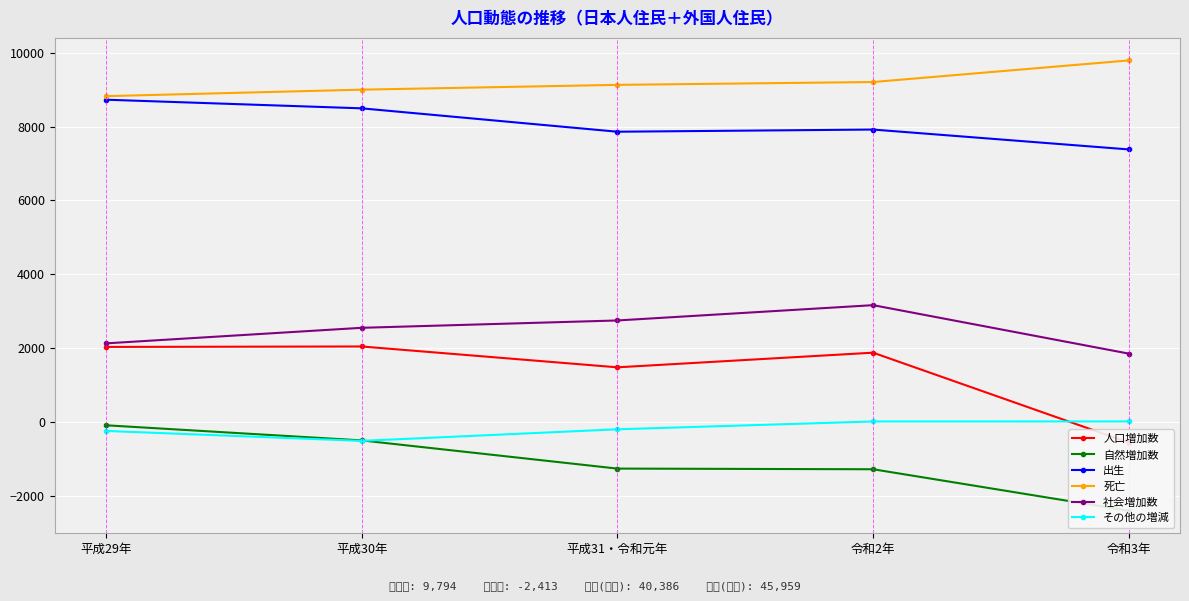

What are all the series names shown in the legend?

人口増加数, 自然増加数, 出生, 死亡, 社会増加数, その他の増減